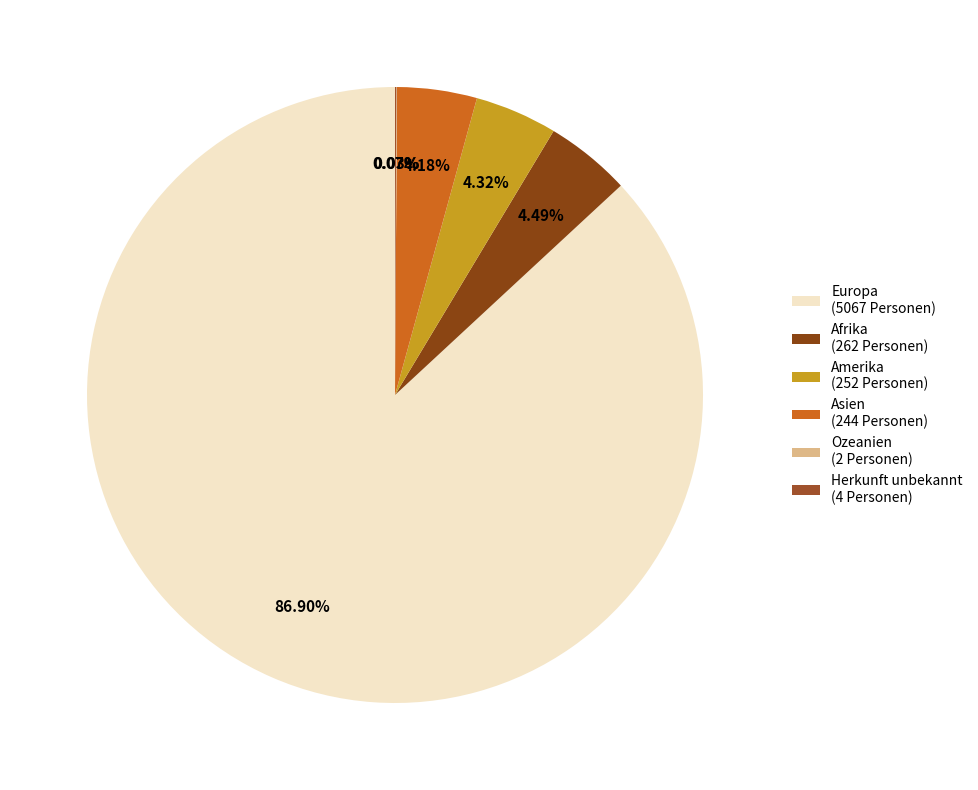

Is it true that Europa is 73% of the pie?

False